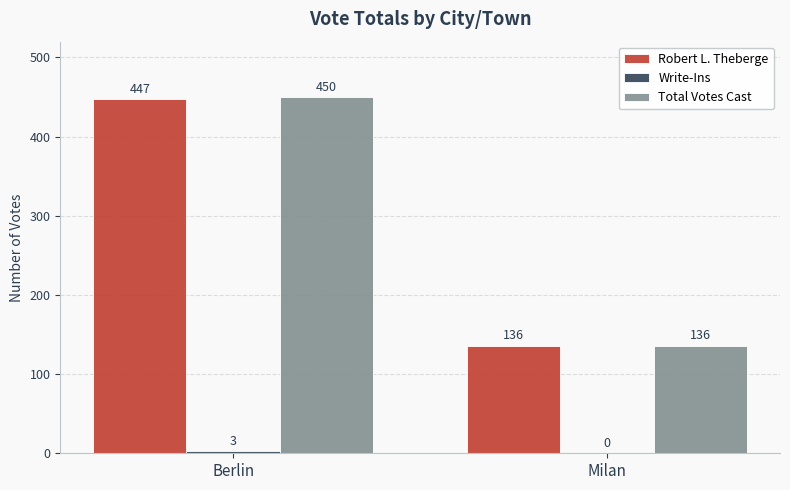

What is the greatest value displayed?

450